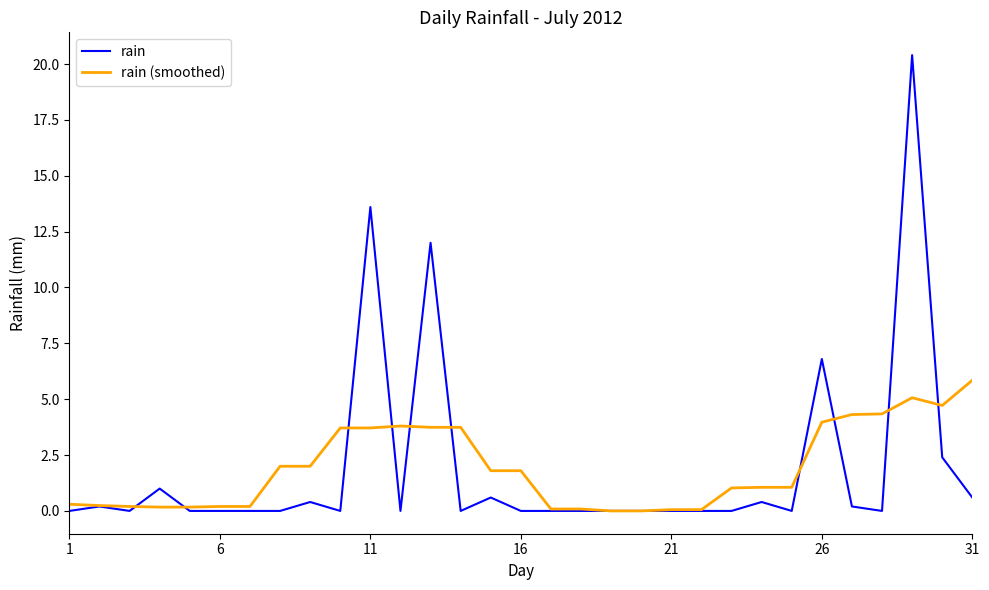

Which series has the largest range (max minus min)?

rain